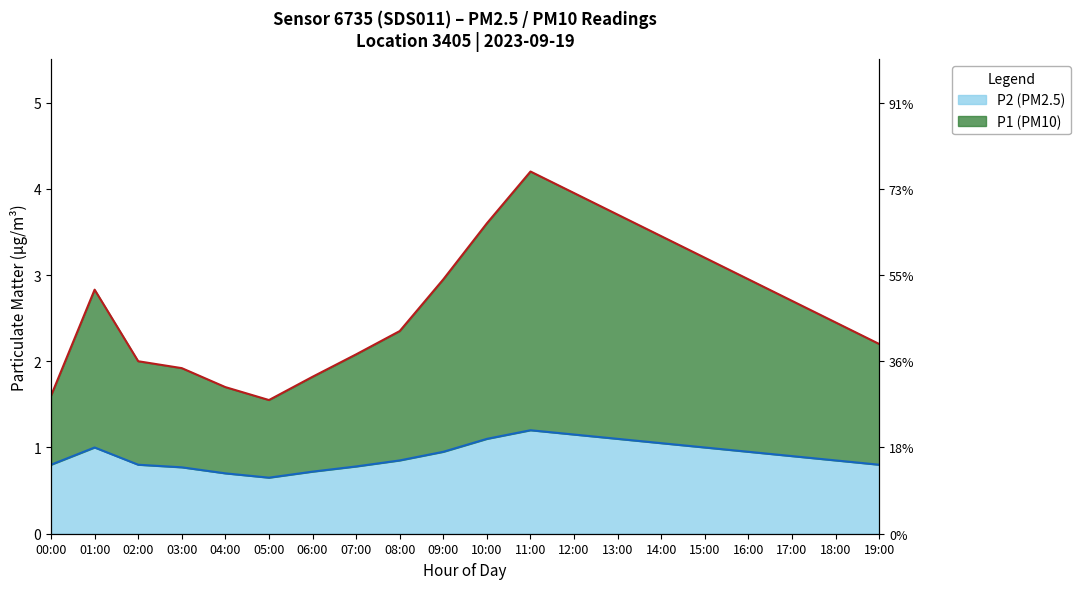

How many interior local peaks does the P1 series have?

2